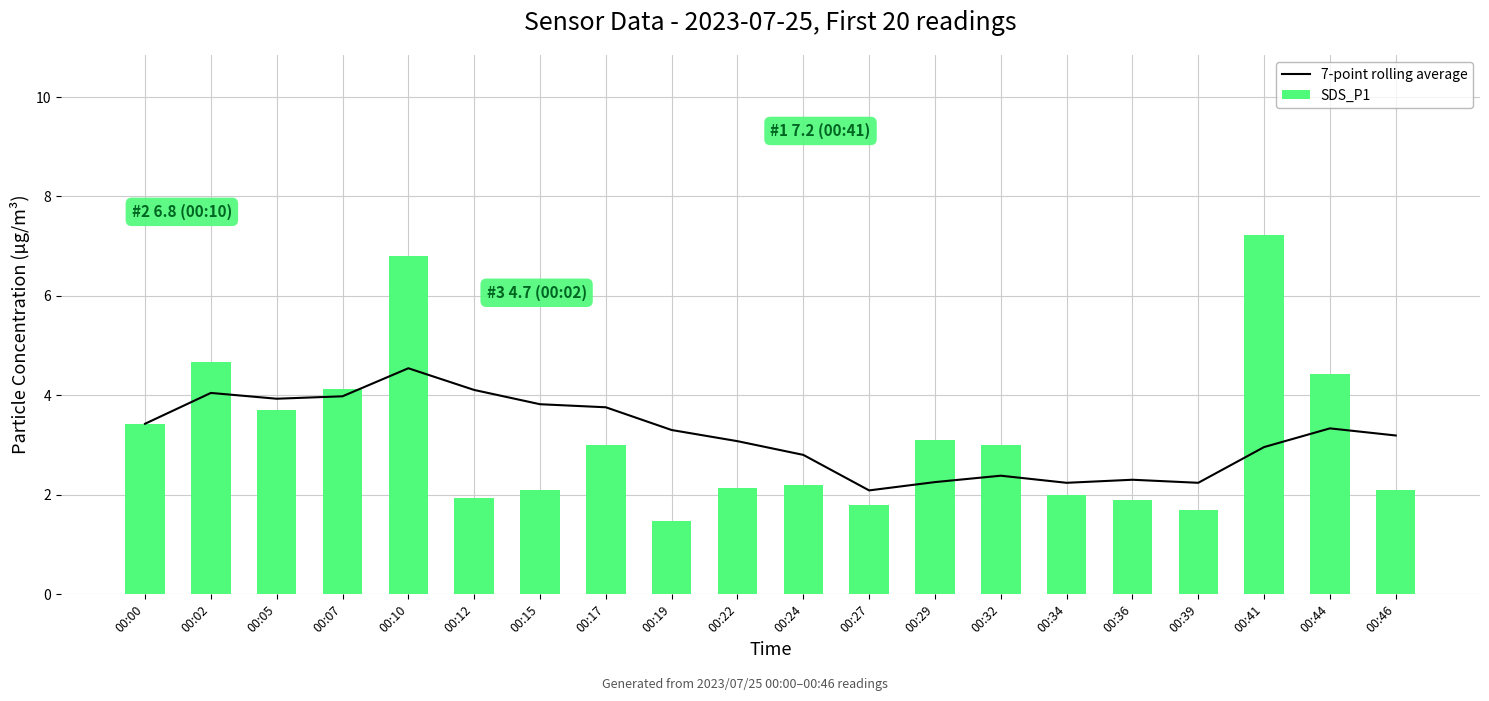

At which label does 7-point rolling average reach its peak?

00:10